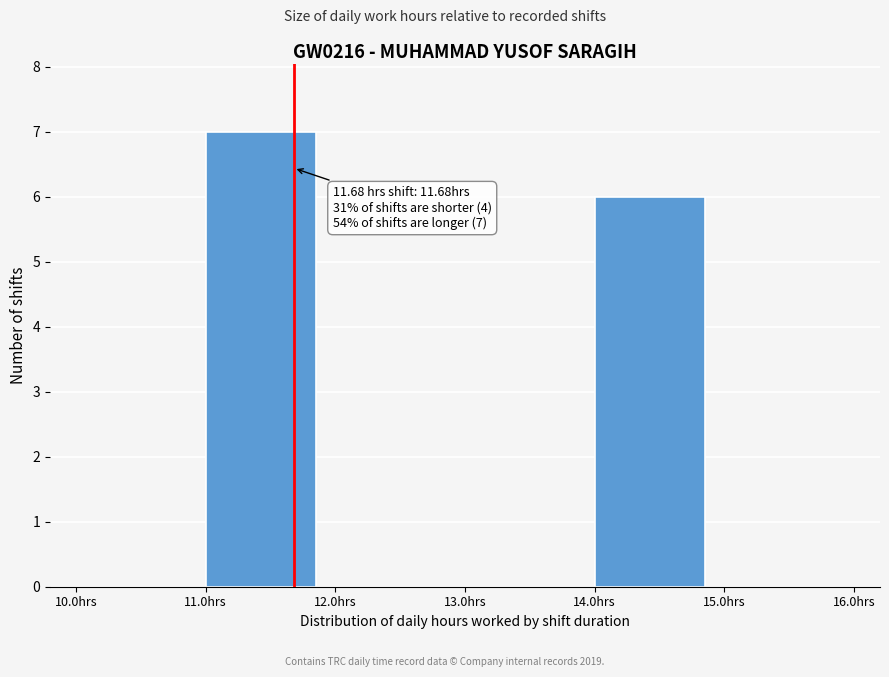

Which range on the x-axis has the tallest bar?

11 to 12